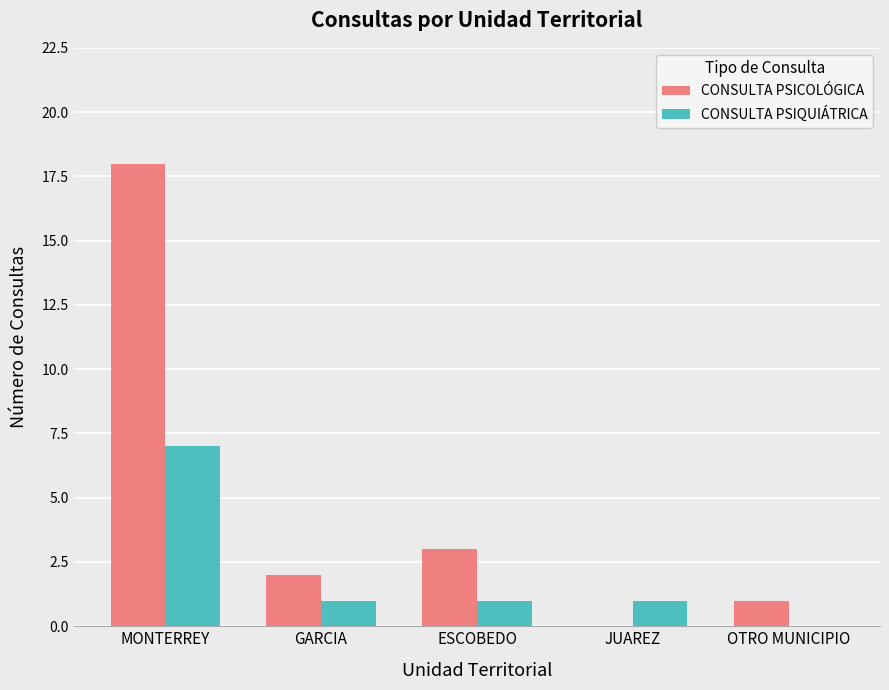

What is the maximum value shown in the chart?

18